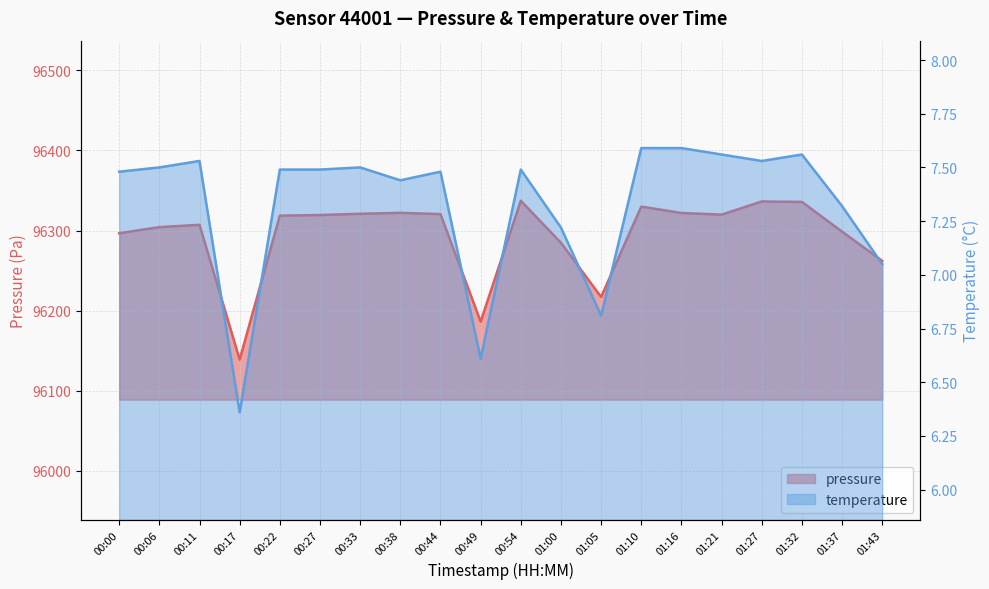

Which series has the largest total across all categories?

pressure